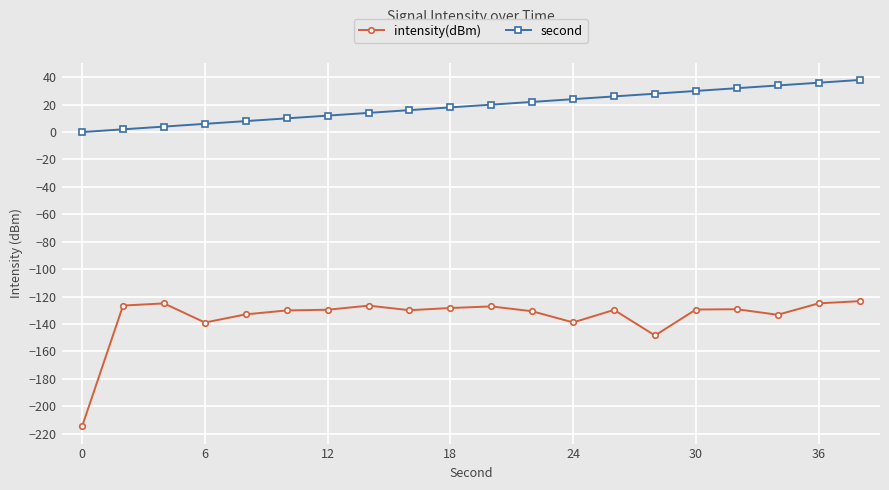

What is the difference between the second highest and minimum values in the second series?

36.0